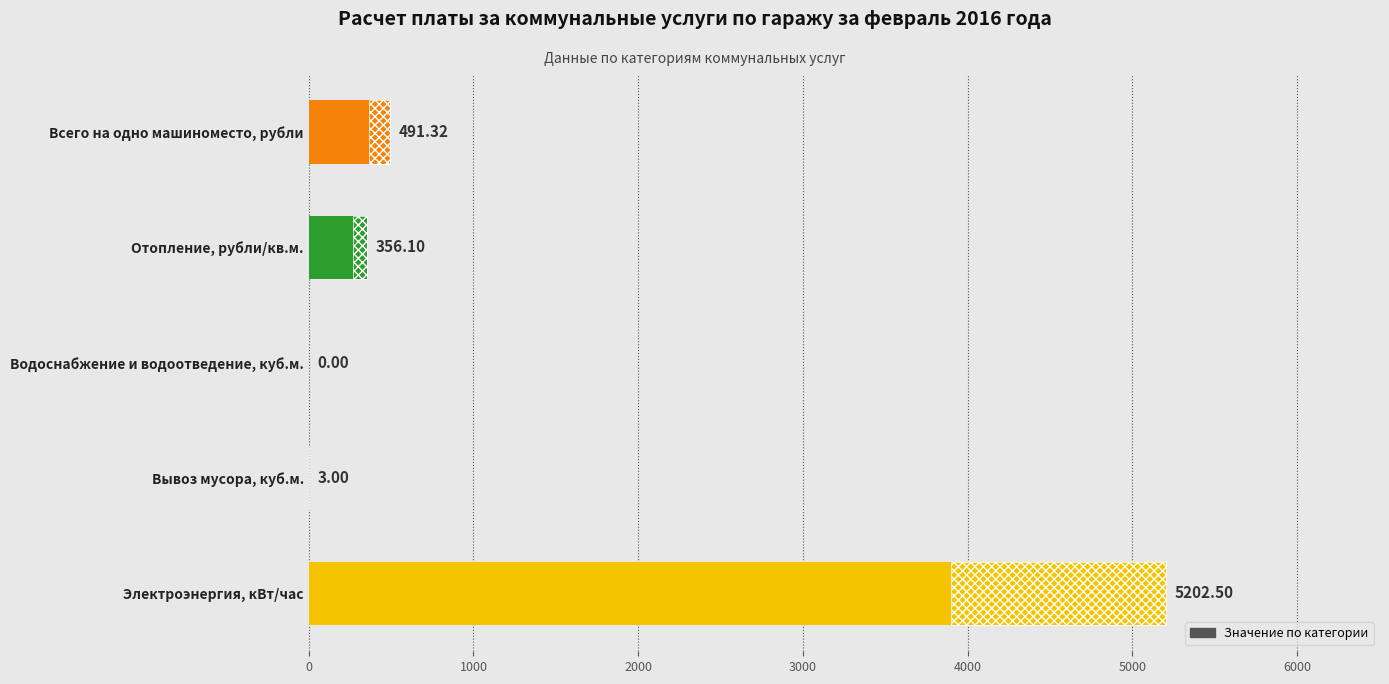

How many positive values are there?

4